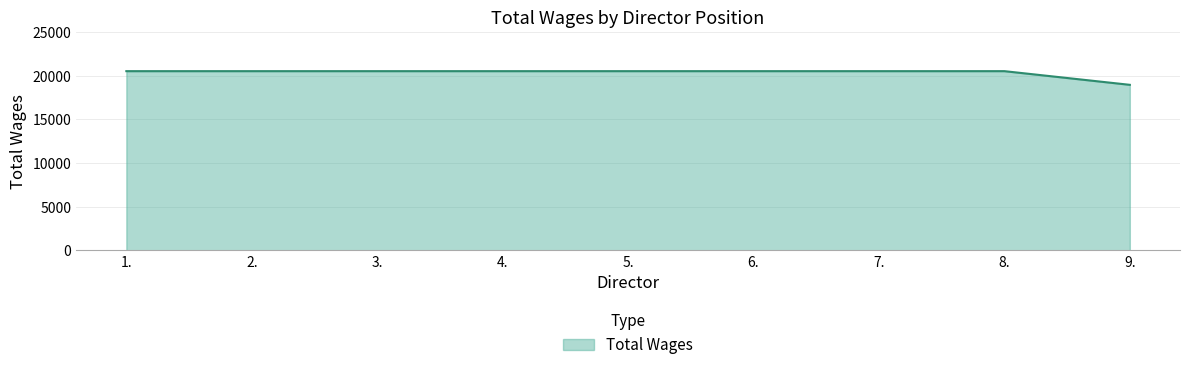

What is the greatest value displayed?

20523